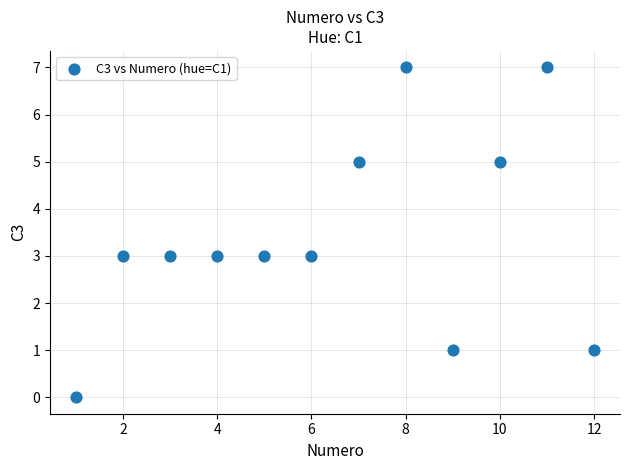

What is the range of X values (max minus min)?

11